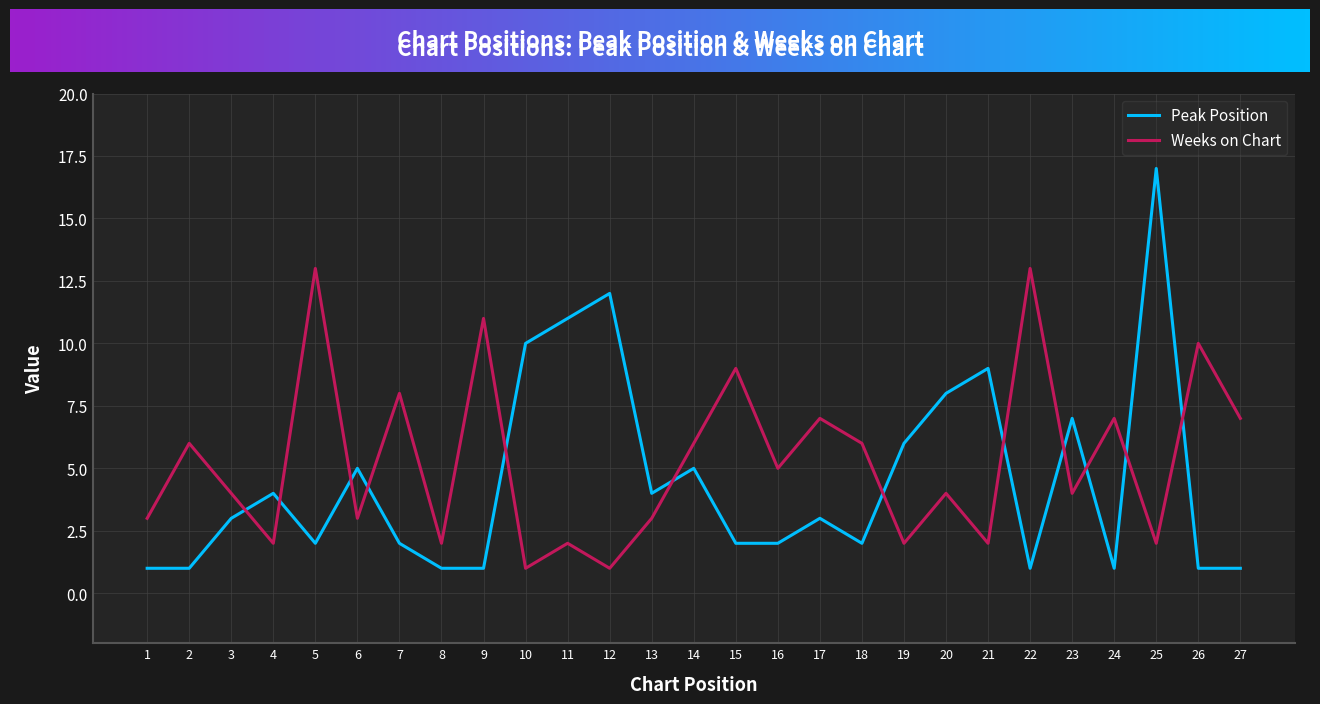

At how many categories does at least one series exceed 16?

1